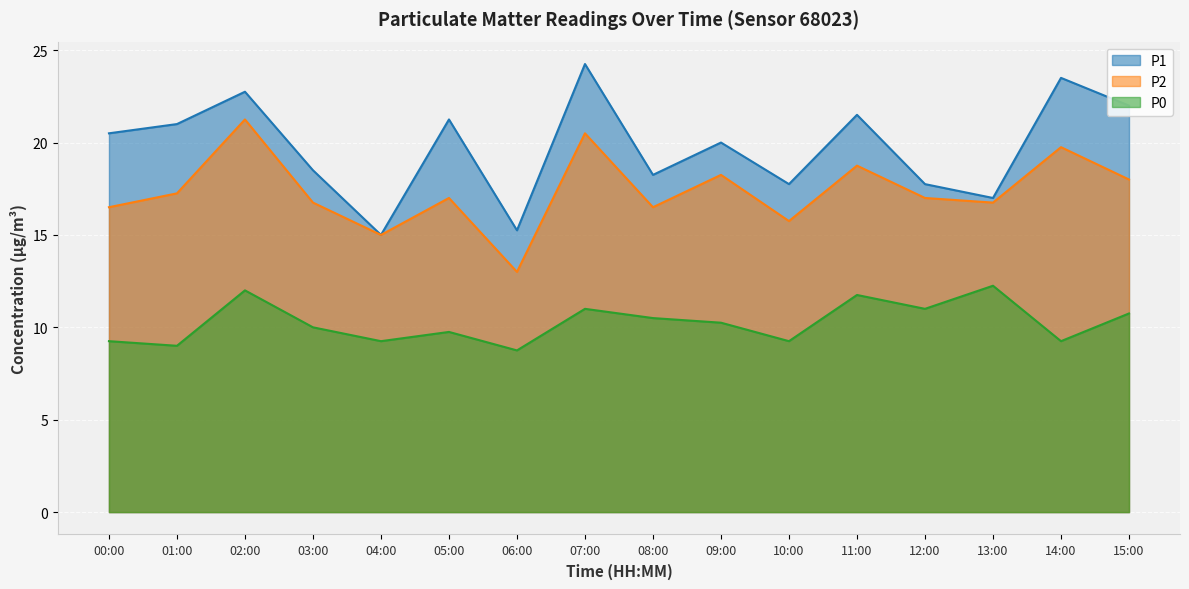

Between 00:00 and 02:00, which series saw the biggest shift?

P2